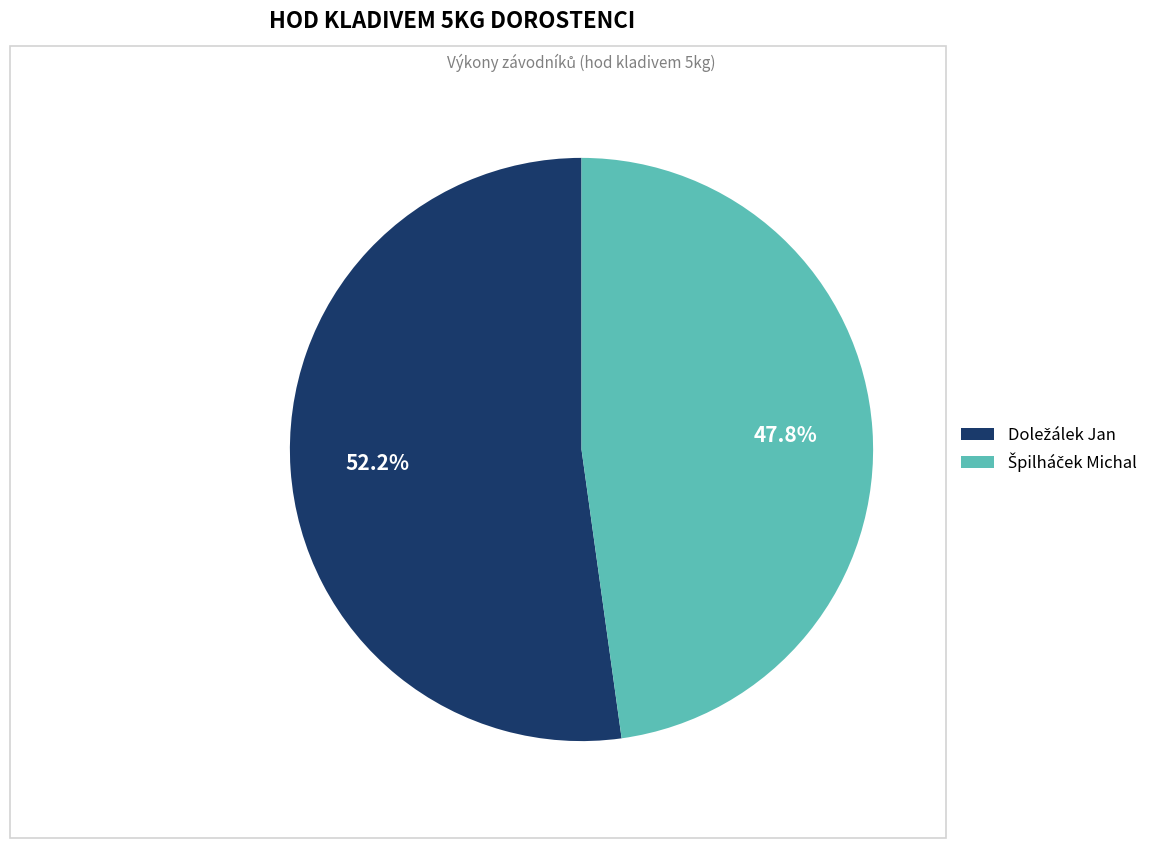

Is there any slice that represents more than half of the pie?

Yes